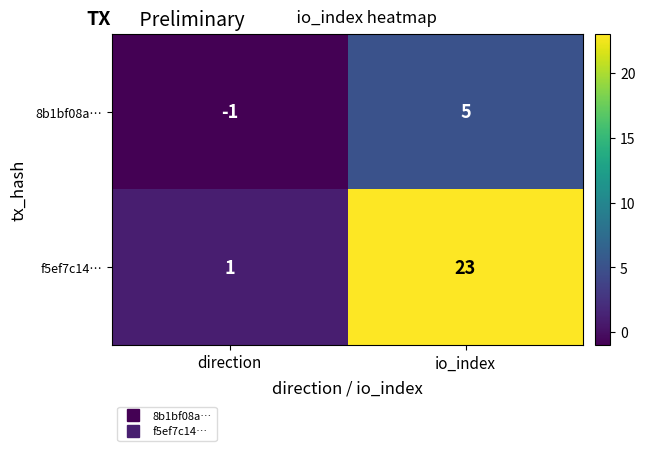

Reading right to left, extract all data points from this chart.

8b1bf08a…: 5	-1
f5ef7c14…: 23	1